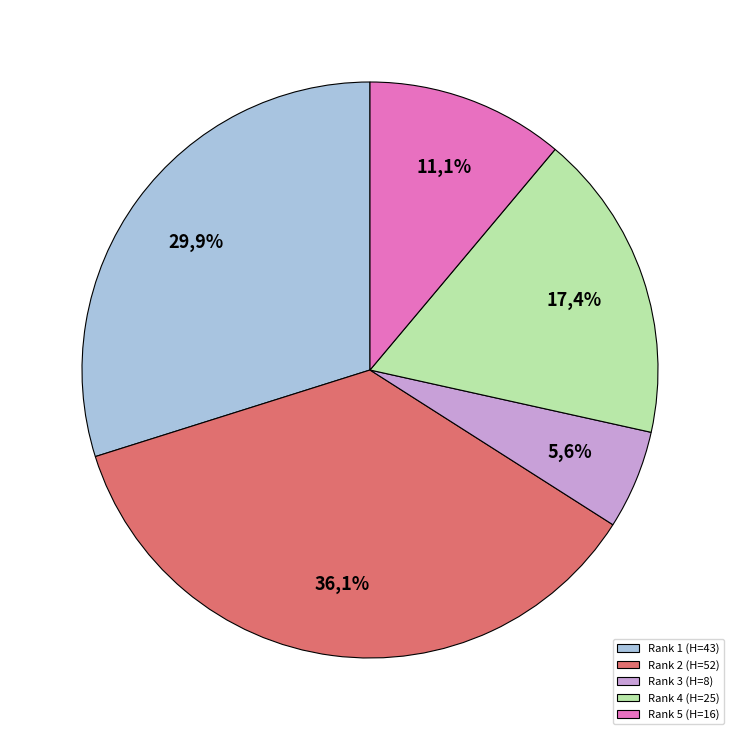

Is there any slice that represents more than half of the pie?

No